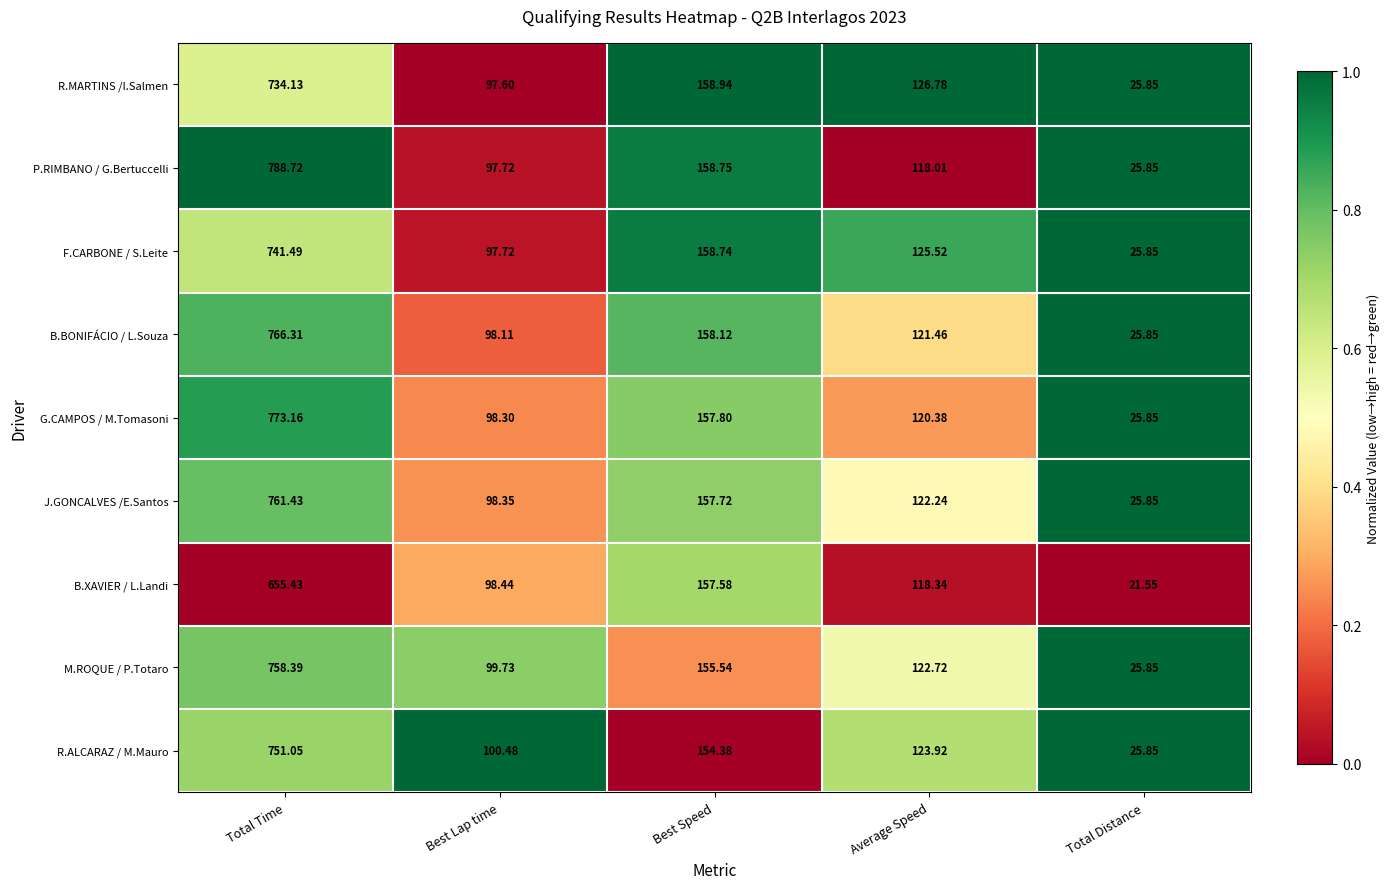

Which series has the widest spread of values?

P.RIMBANO / G.Bertuccelli